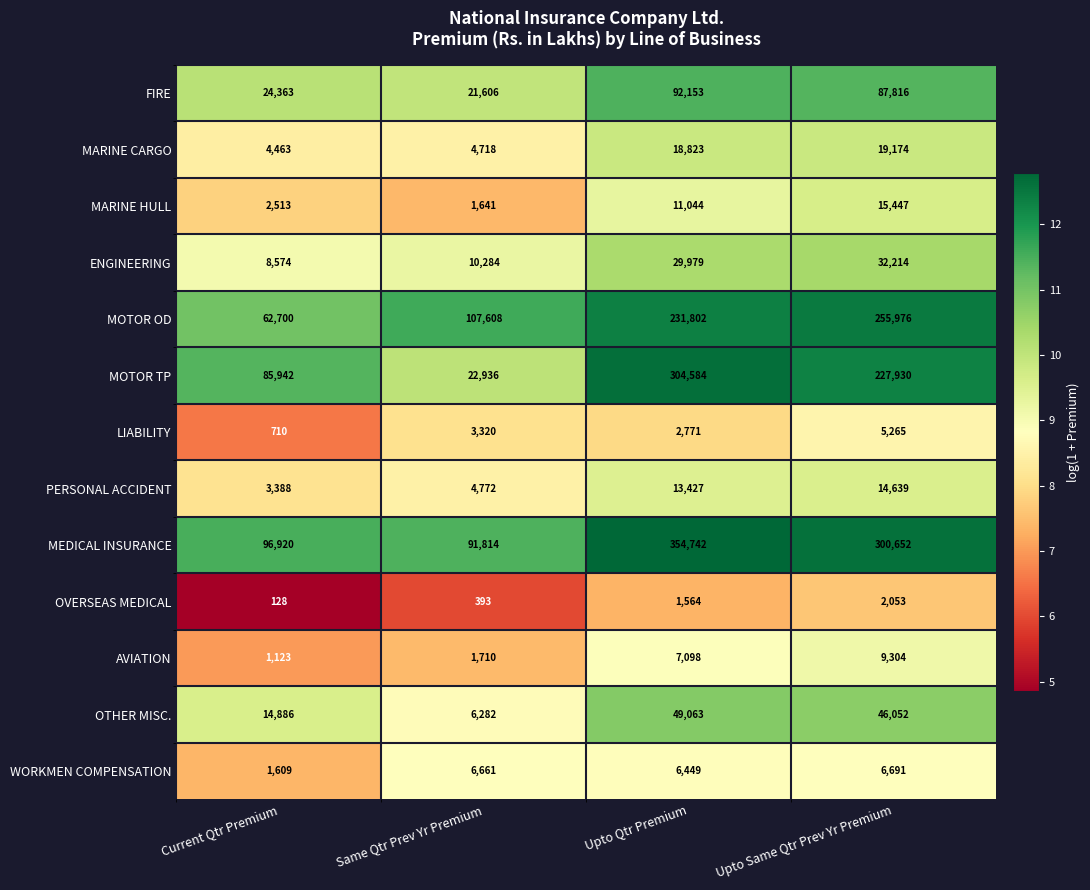

Count the number of categories in the chart.

4